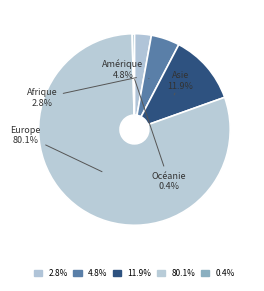

Does any single category account for the majority?

Yes